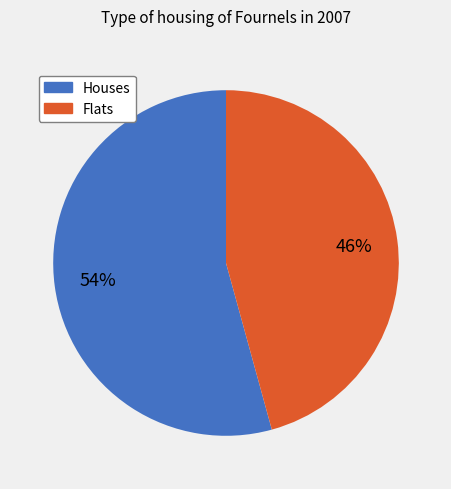

Do Houses and Flats together represent more than half of the pie?

Yes